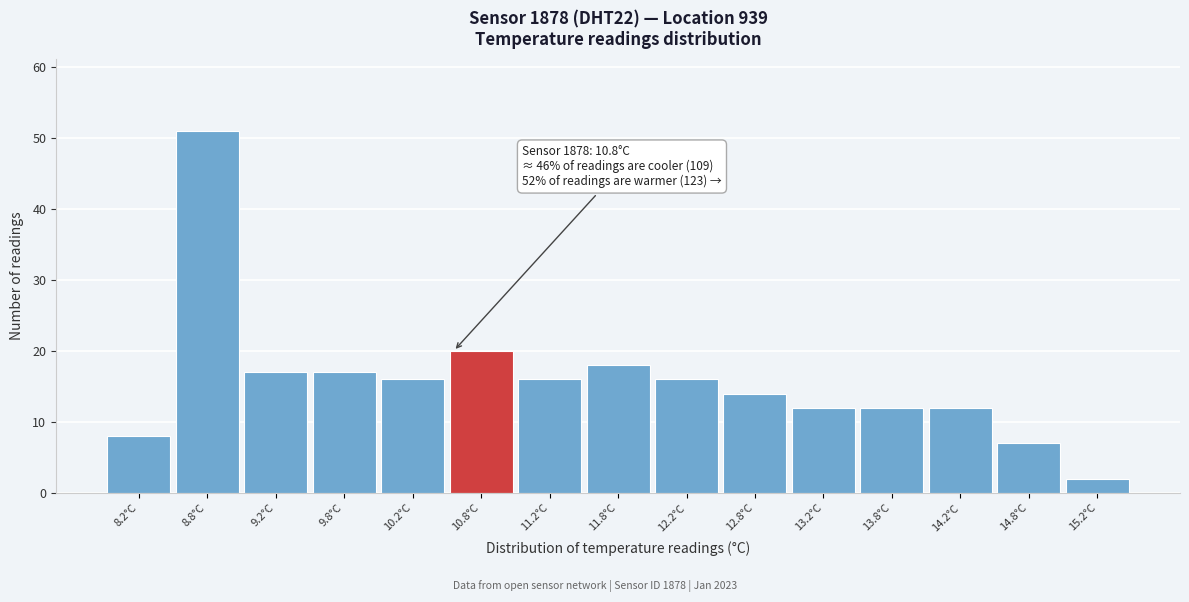

Reading right to left, what are all the values shown in this chart?

15.2°C=2	14.8°C=7	14.2°C=12	13.8°C=12	13.2°C=12	12.8°C=14	12.2°C=16	11.8°C=18	11.2°C=16	10.8°C=20	10.2°C=16	9.8°C=17	9.2°C=17	8.8°C=51	8.2°C=8